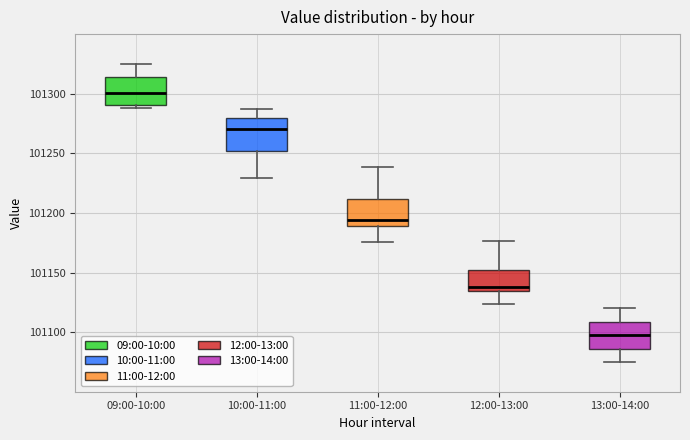

Reading left to right, read every box against the y-axis: the position of its median line, the range the box covers, and the ends of its whiskers. The values are not printed on the chart, so give them approximately, as read against the axis.

09:00-10:00: median 101300, box 101290 to 101315, whiskers 101290 (just below the box's lower edge) to 101325
10:00-11:00: median 101270, box 101250 to 101280, whiskers 101230 to 101290
11:00-12:00: median 101195, box 101190 to 101210, whiskers 101175 to 101240
12:00-13:00: median 101140, box 101135 to 101150, whiskers 101125 to 101175
13:00-14:00: median 101100, box 101085 to 101110, whiskers 101075 to 101120